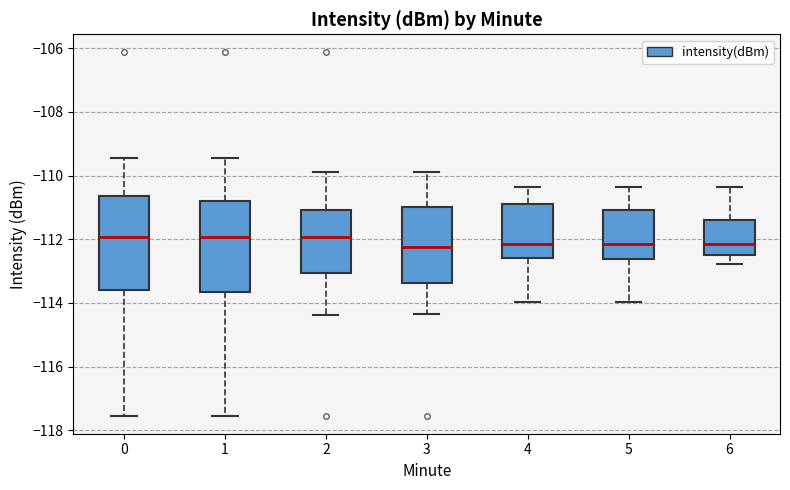

Where is the lower edge of the box at x = 3 on the y-axis? The values are not printed on the chart, so give them approximately, as read against the axis.

-113.4